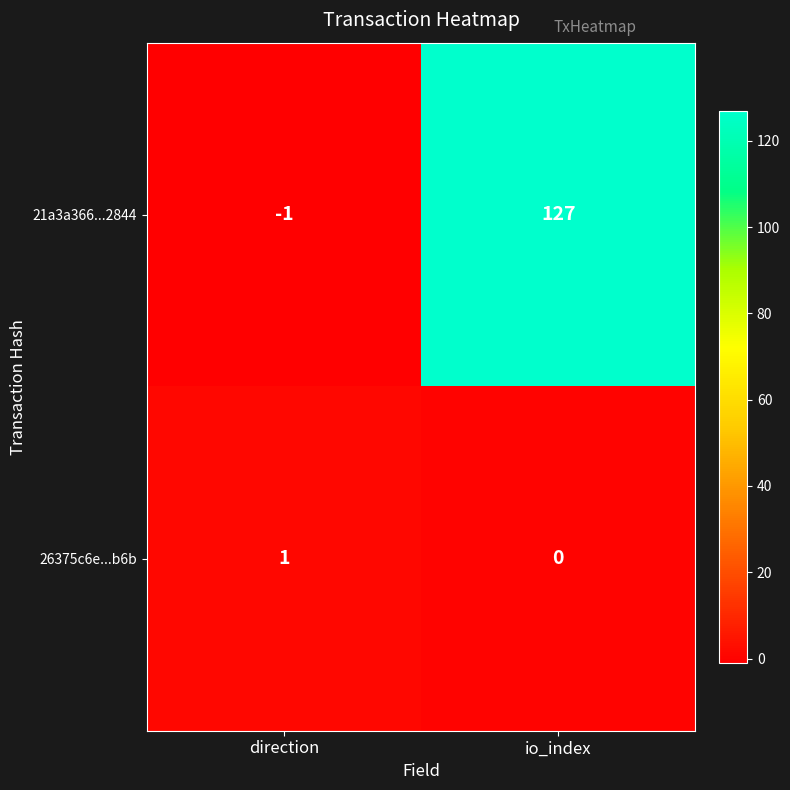

At which category is the sum across all series the highest?

io_index